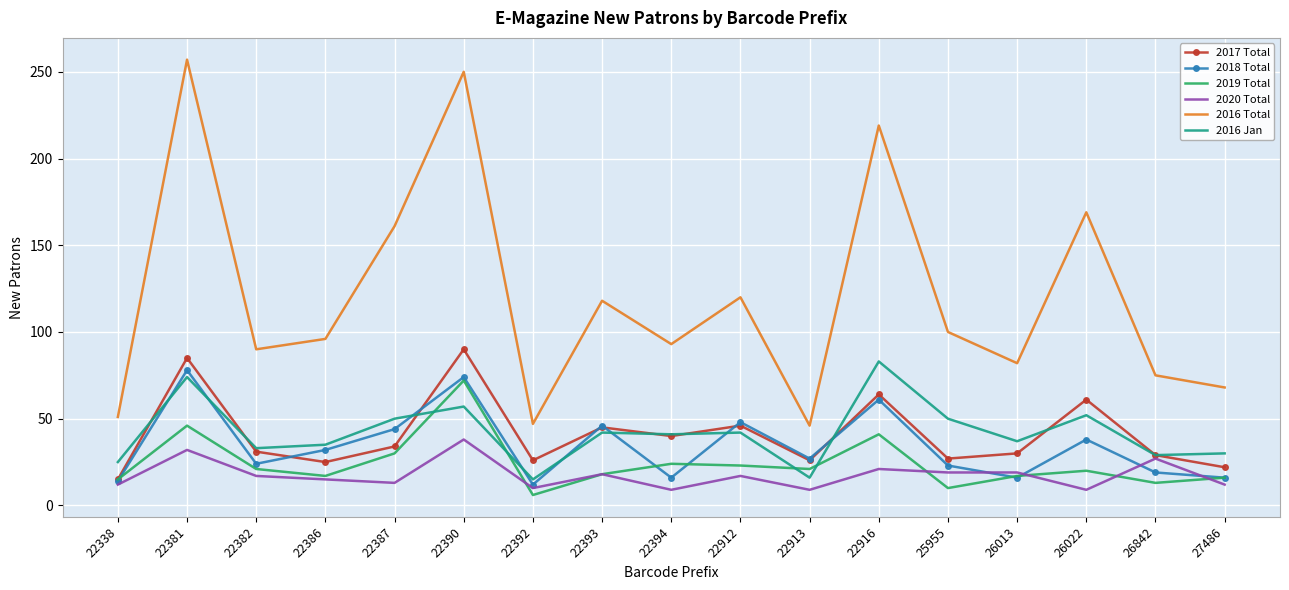

What is the maximum value shown in the chart?

257